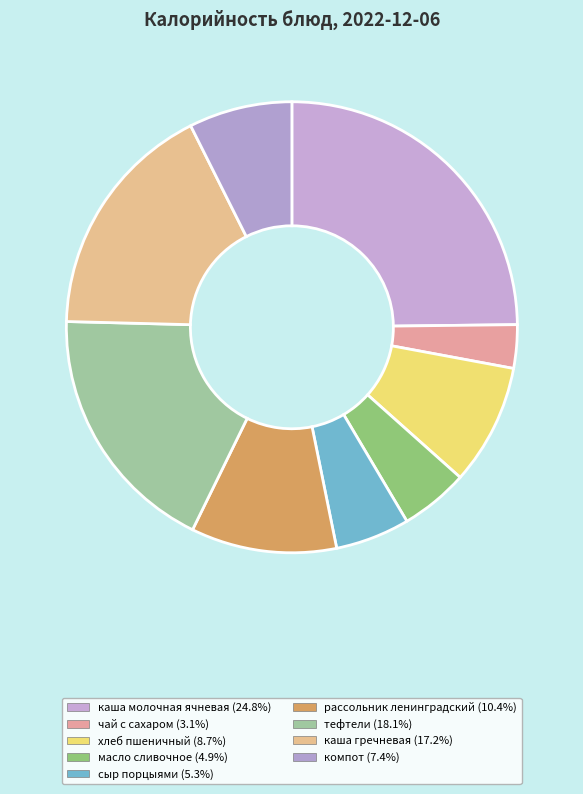

To the nearest percent, what is the difference between the largest and smallest slice percentages?

22%